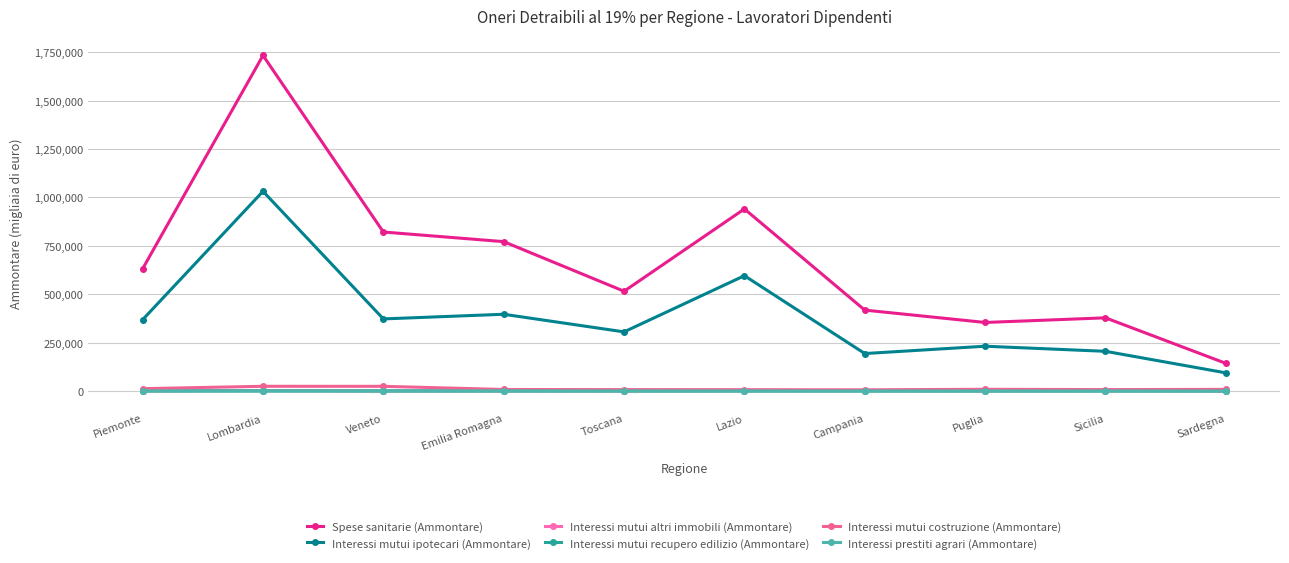

True or false: Interessi prestiti agrari (Ammontare) and Spese sanitarie (Ammontare) cross at least once.

False